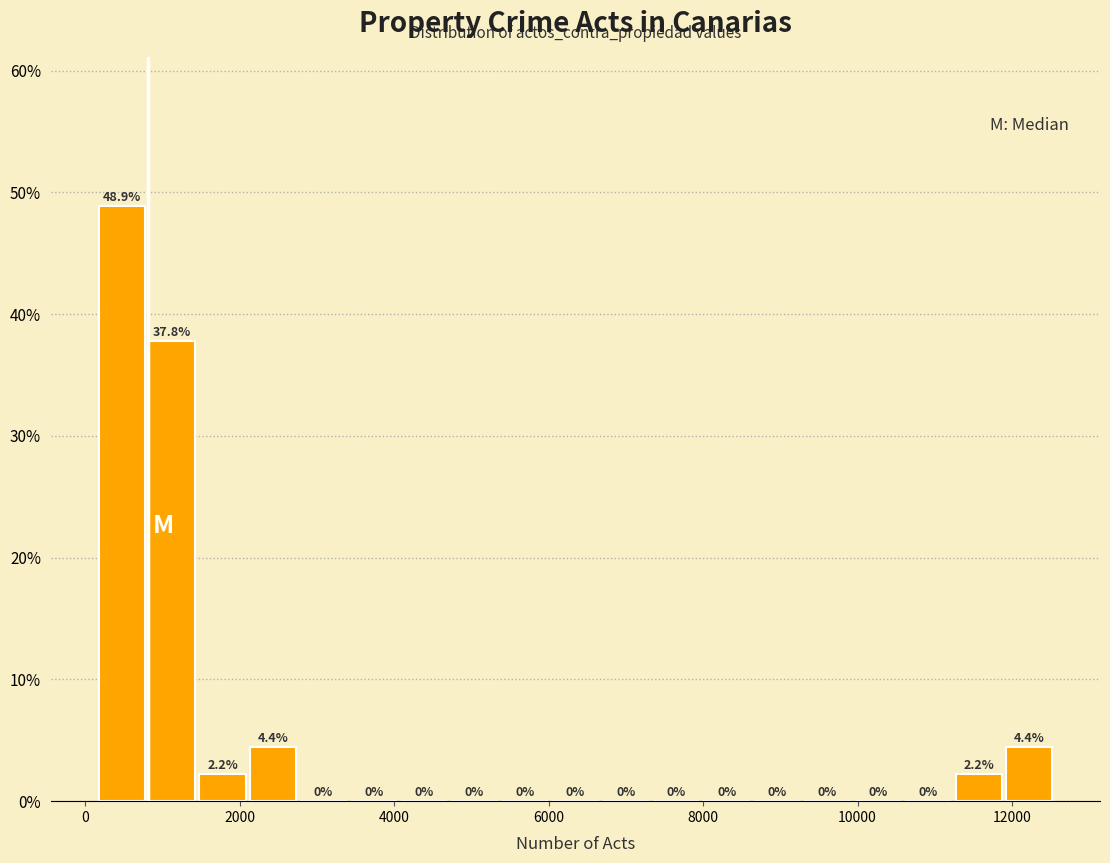

Read against the x-axis, roughly where is the centre of the tallest bar?

400